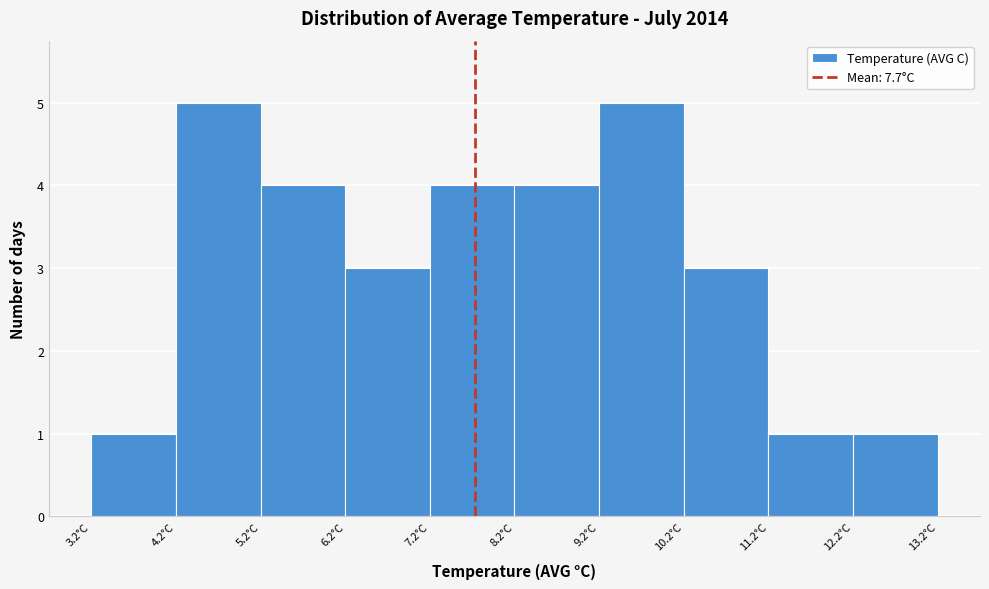

Reading left to right, list every bar in this chart as the range it spans on the x-axis followed by its height. The values are not printed on the chart, so give them approximately, as read against the axis.

3.2 to 4.2: 1
4.2 to 5.2: 5
5.2 to 6.2: 4
6.2 to 7.2: 3
7.2 to 8.2: 4
8.2 to 9.2: 4
9.2 to 10.2: 5
10.2 to 11.2: 3
11.2 to 12.2: 1
12.2 to 13.2: 1